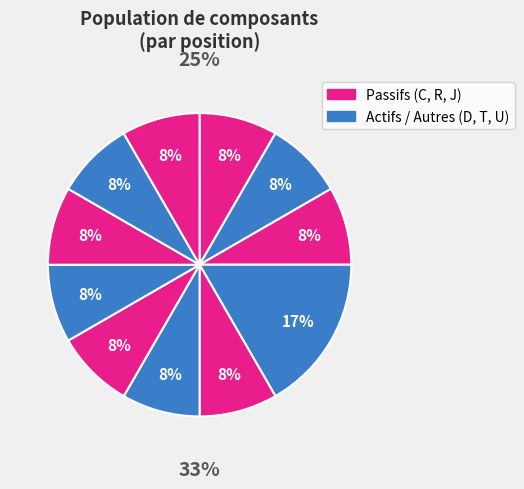

To the nearest percent, what is the difference between the D2,D3 and C1 slice percentages?

8%